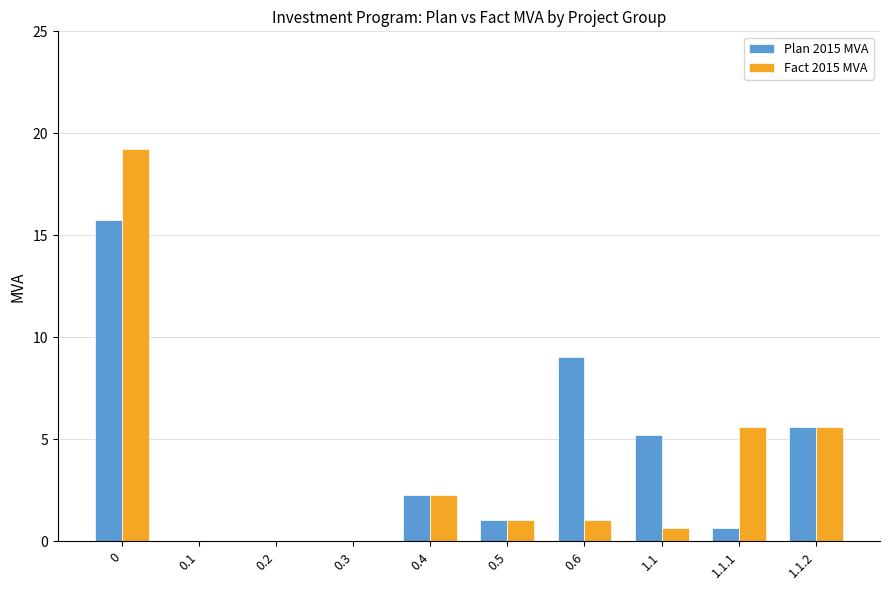

What is the difference between the Plan 2015 MVA values at 0.3 and 0.4?

2.3